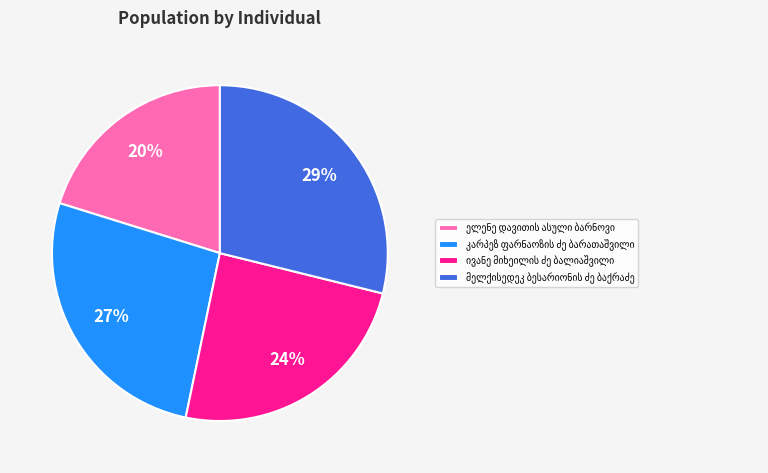

How many segments does this pie chart have?

4